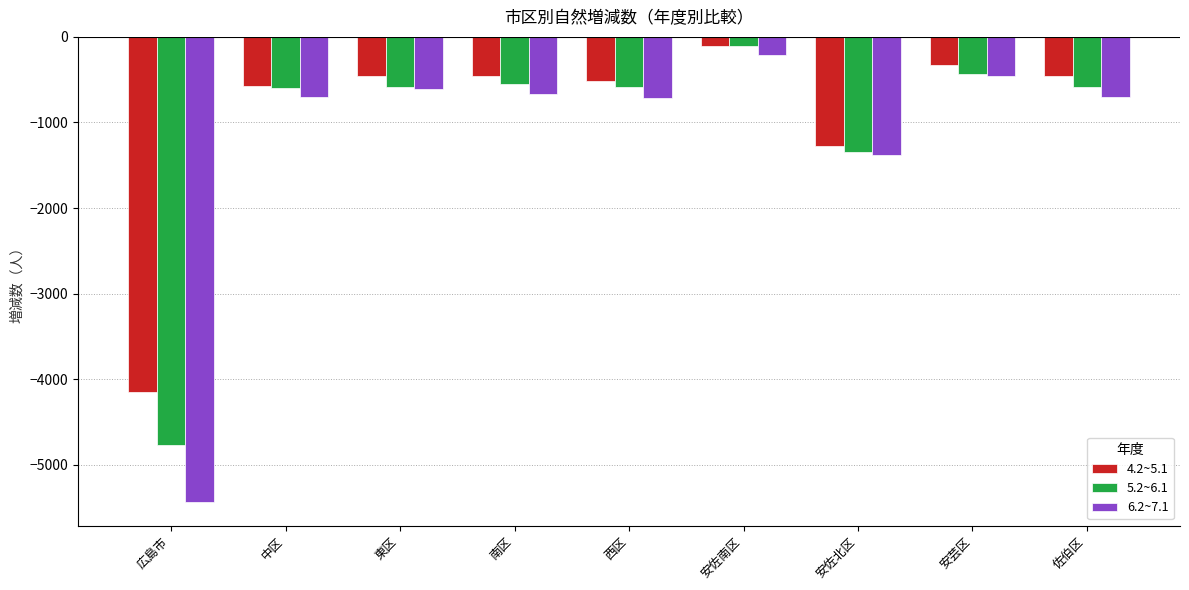

Read the 6.2~7.1 value at 中区, to the nearest 10.

-700